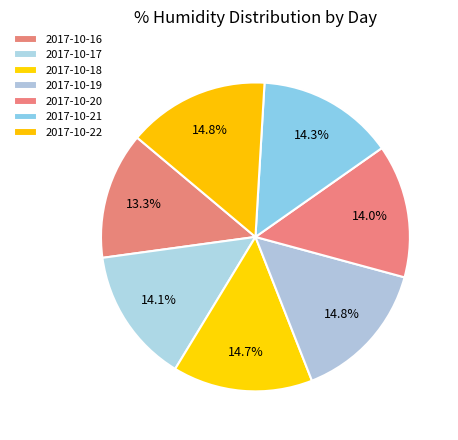

What is the total percentage of 2017-10-20 and 2017-10-18?

28.6%